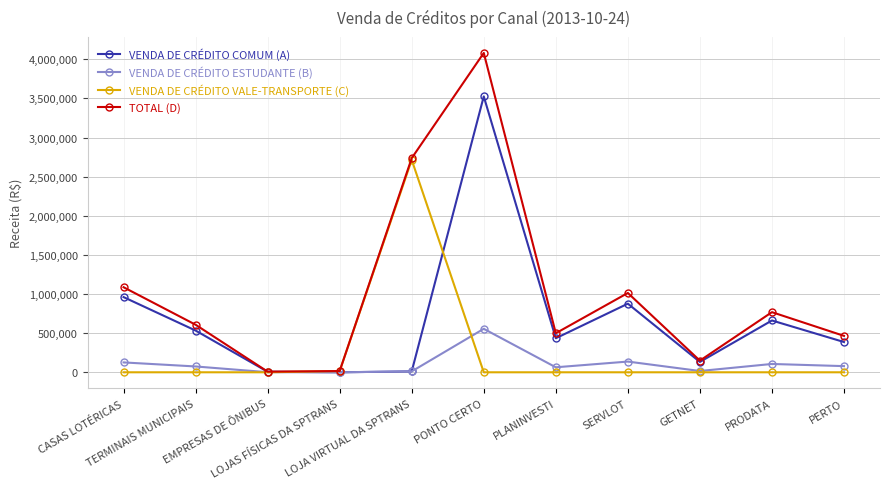

In TOTAL (D), how many points are lower than both neighbors (excluding endpoints)?

3